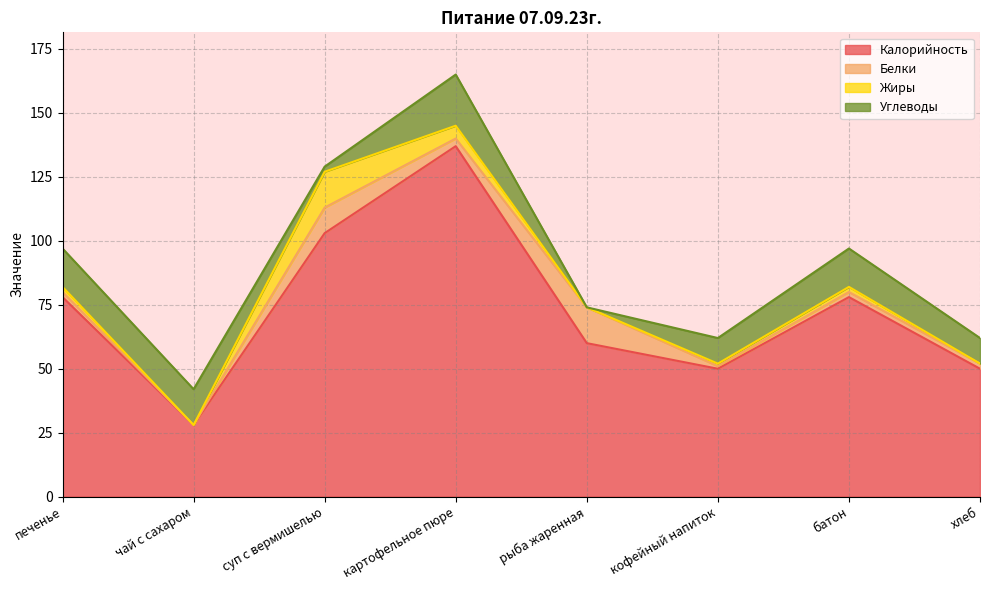

Rank the categories by Жиры value from lowest to highest.

чай с сахаром, рыба жаренная, хлеб, кофейный напиток, печенье, батон, картофельное пюре, суп с вермишелью